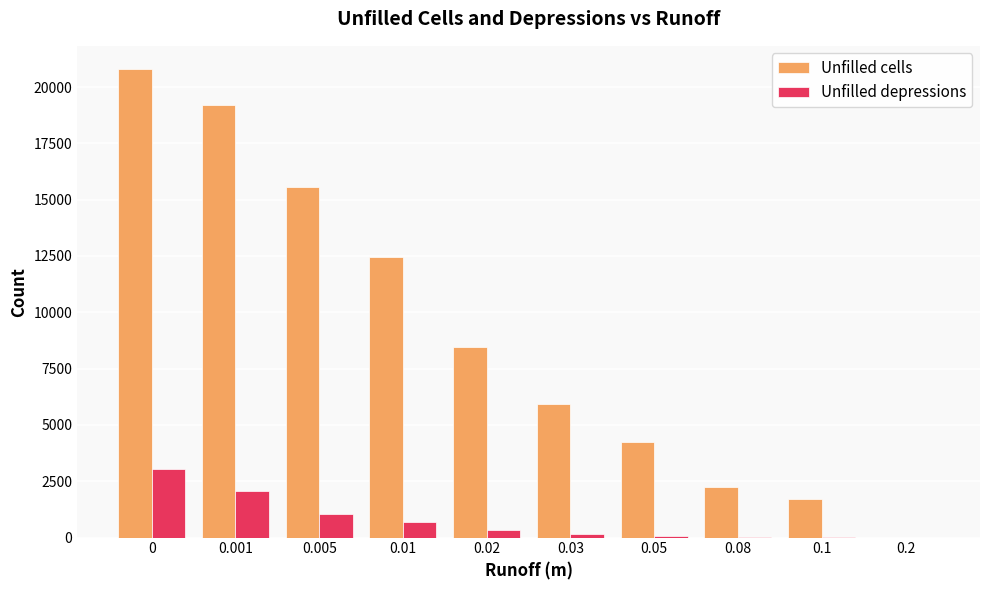

The value of Unfilled cells at 0.2 is 7591. True or false?

False